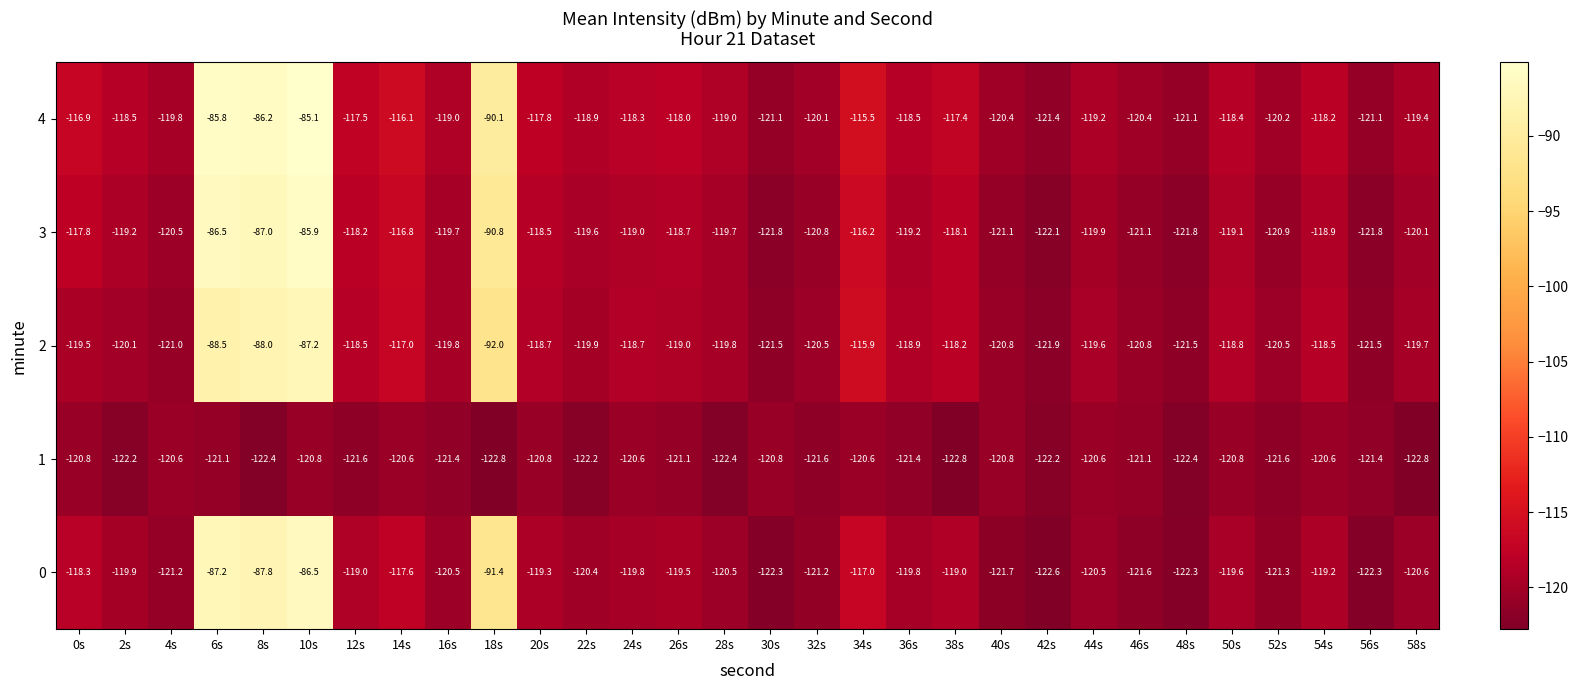

The 4 series shows -31.5 at 18s. True or false?

False